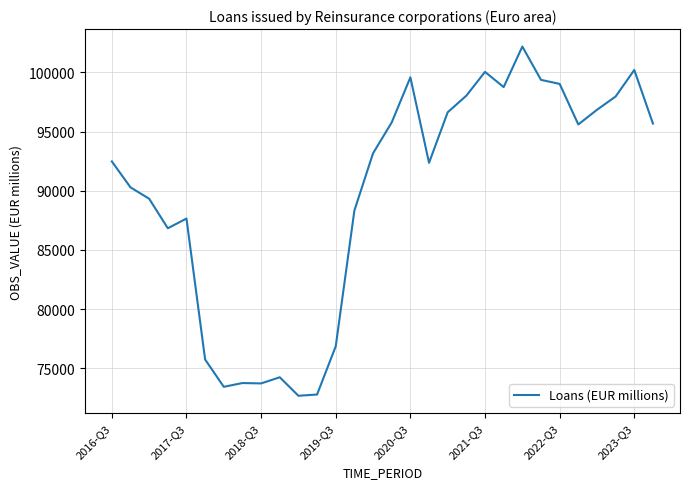

How many series are shown in this chart?

1